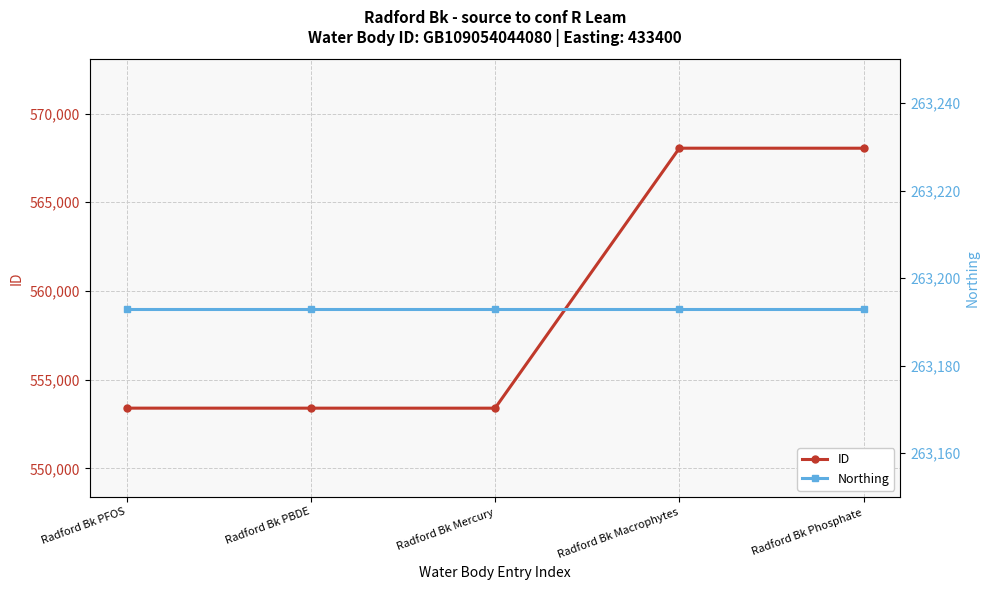

How many values in the ID series are below 553398?

2